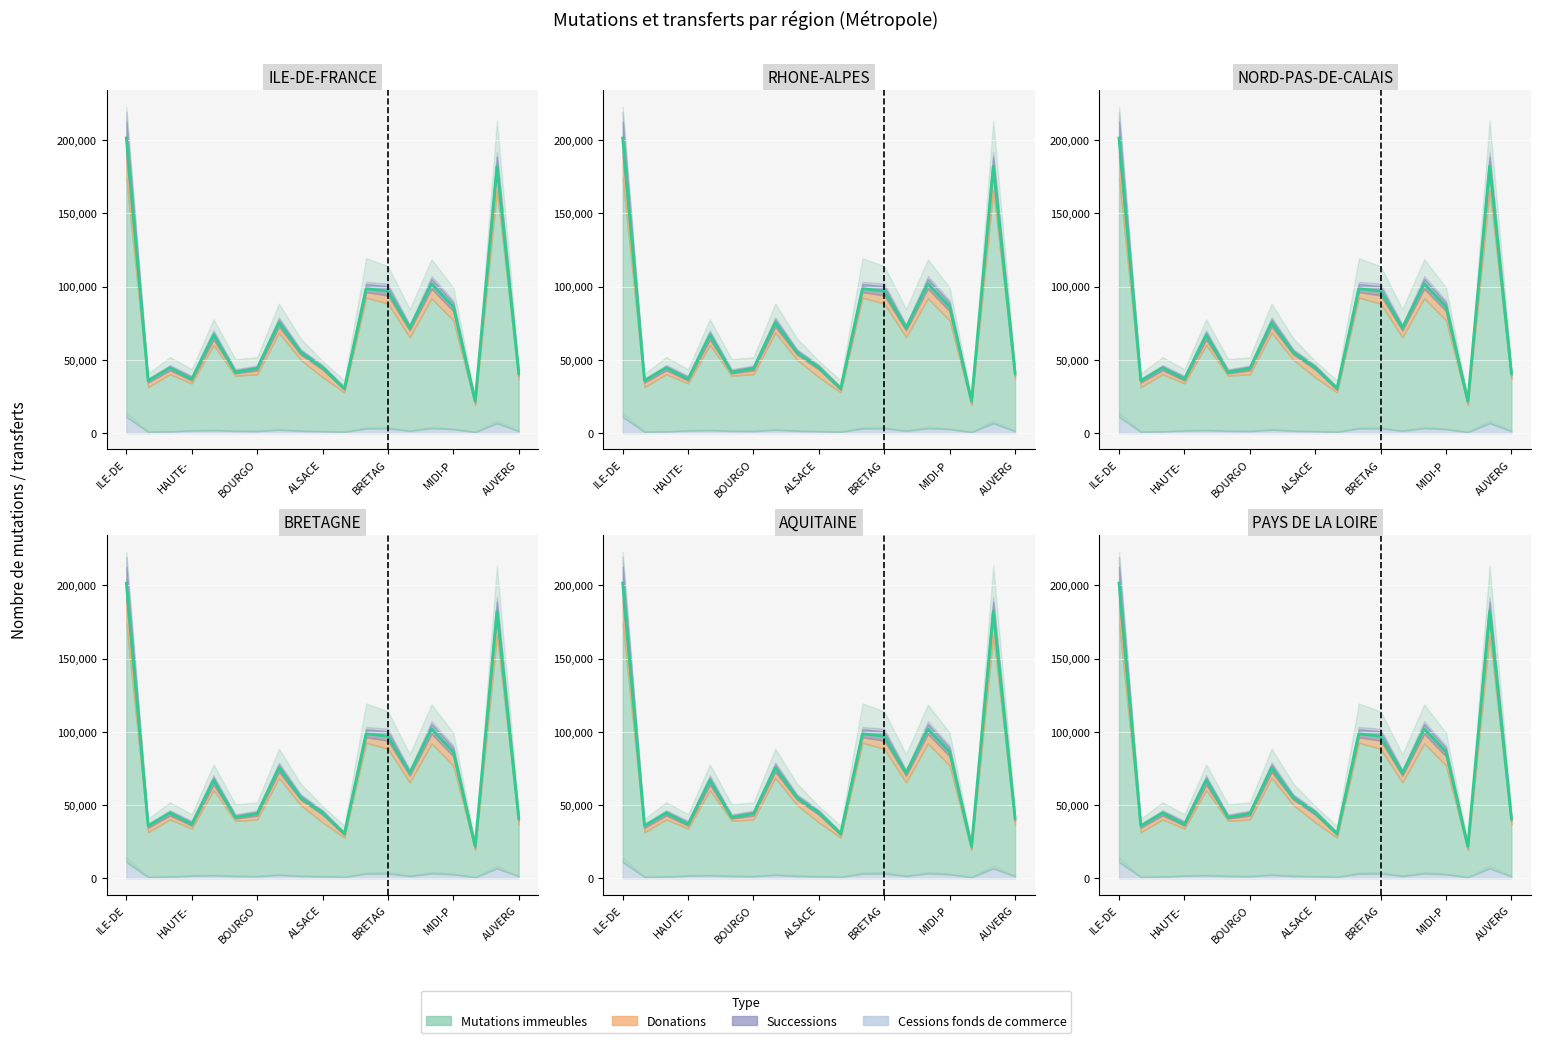

At how many categories does at least one series exceed 56836?

9